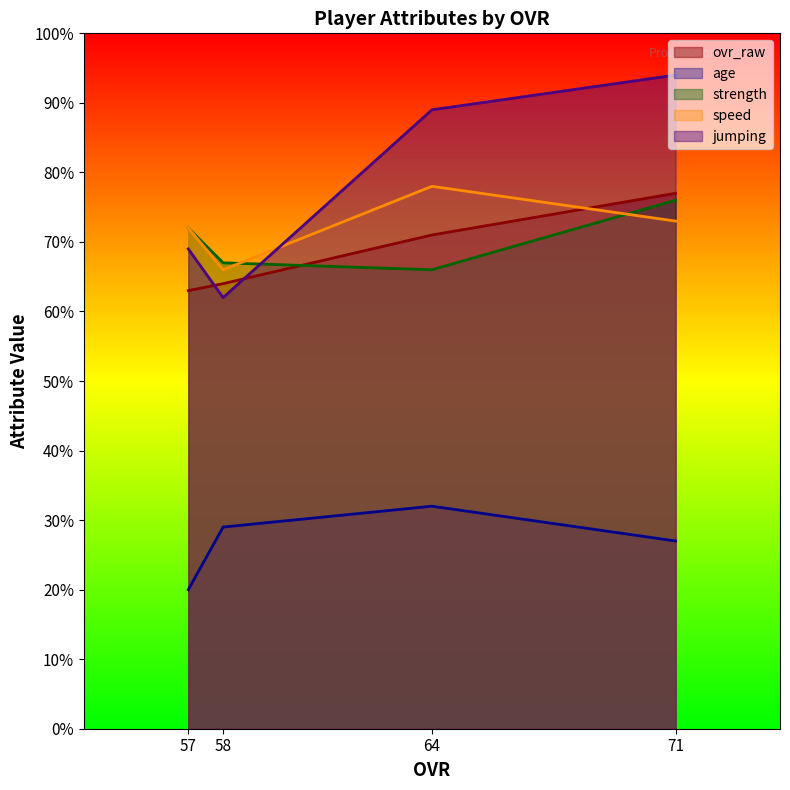

The speed series shows 19 at 71. True or false?

False